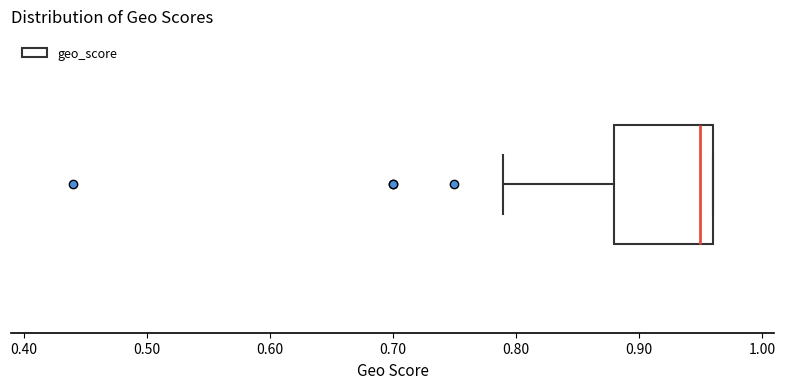

Read this box plot against the x-axis: the position of the median line, the range covered by the box, and the ends of both whiskers. The values are not printed on the chart, so give them approximately, as read against the axis.

median 0.95, box 0.88 to 0.96, whiskers 0.79 to 0.96